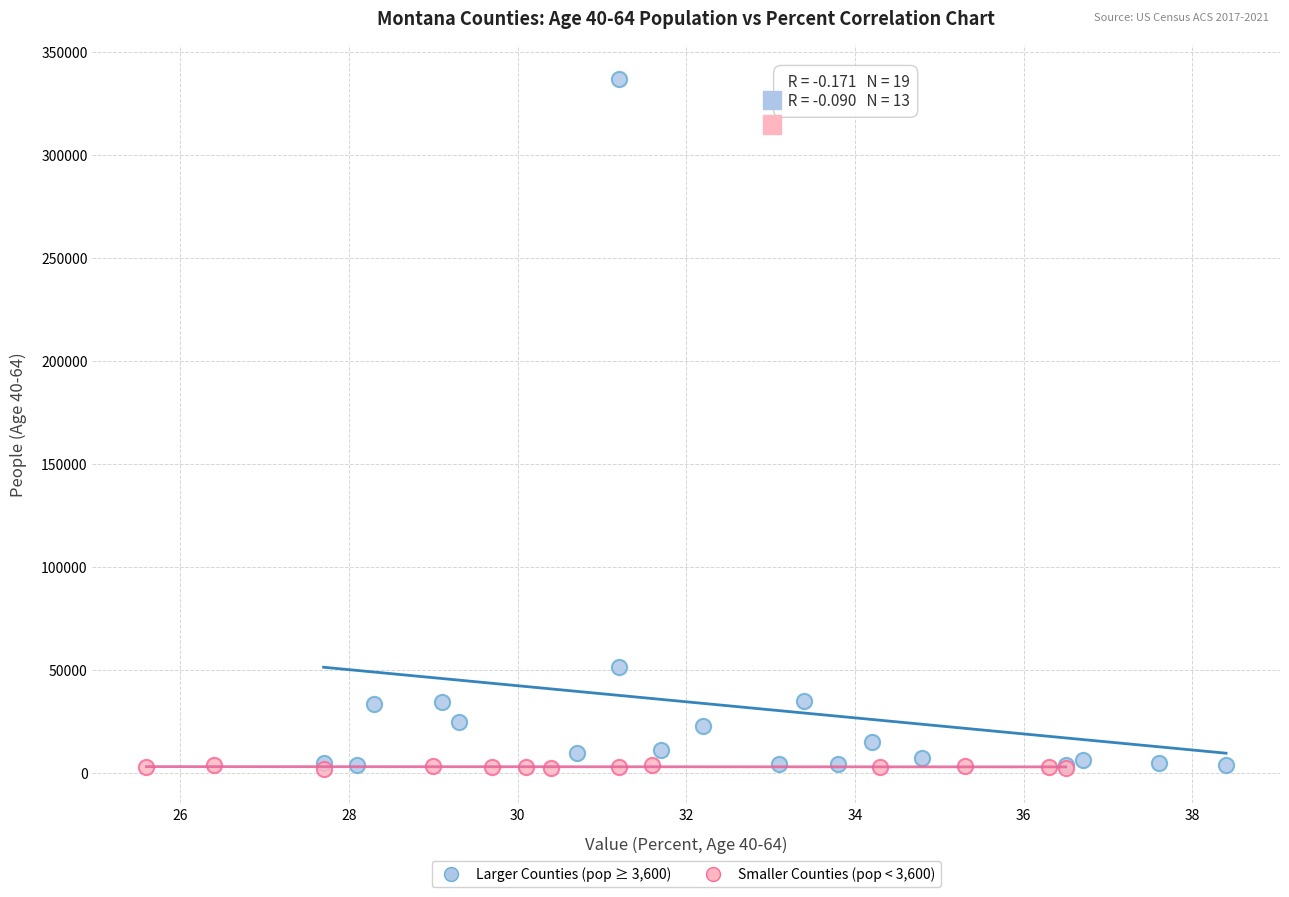

Which series reaches the maximum Y coordinate?

Larger Counties (pop ≥ 3,600)